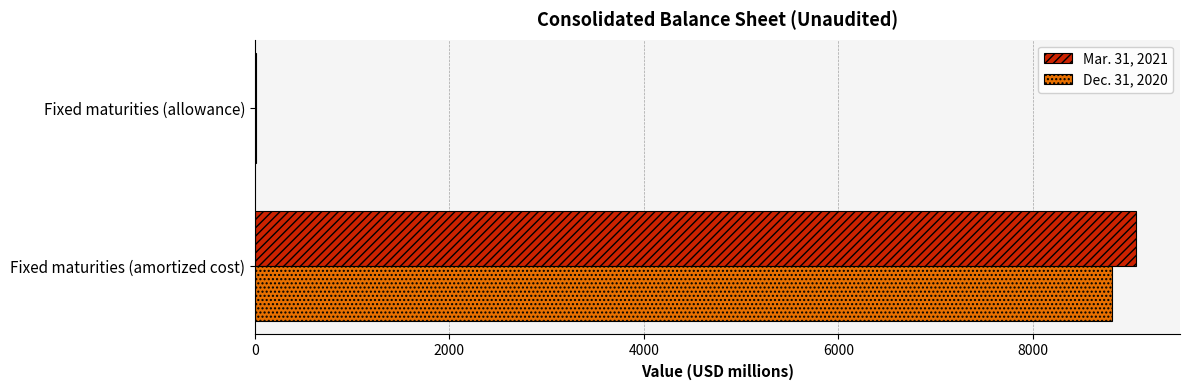

True or false: Dec. 31, 2020 has a value of 12588 at Fixed maturities (amortized cost).

False